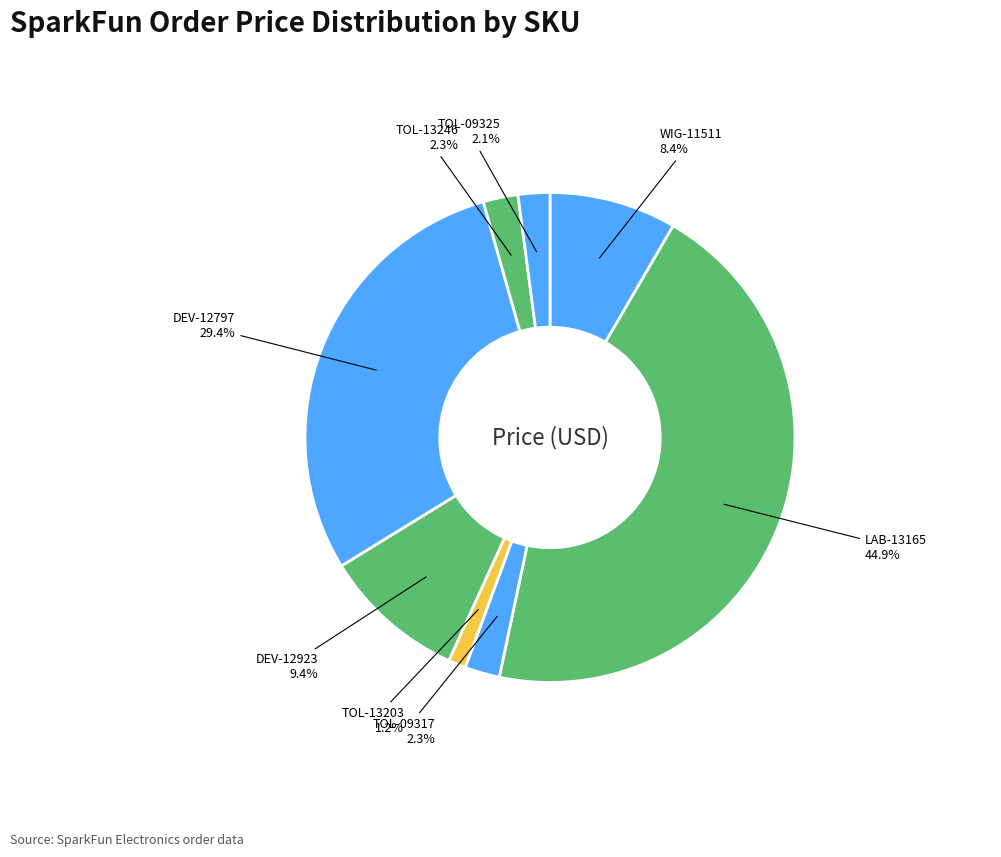

Rank the categories by value from lowest to highest.

TOL-13203, TOL-09325, TOL-09317, TOL-13246, WIG-11511, DEV-12923, DEV-12797, LAB-13165